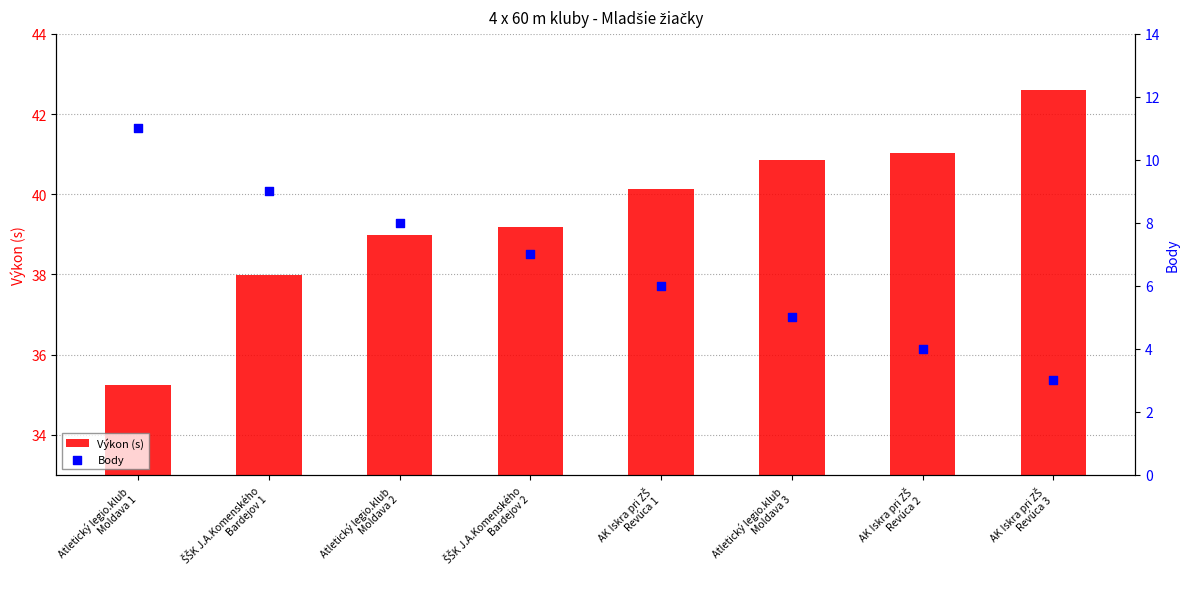

Is the value of Body at ŠŠK J.A.Komenského
Bardejov 1 greater than the value of Výkon (s) at Atletický legio.klub
Moldava 1?

No